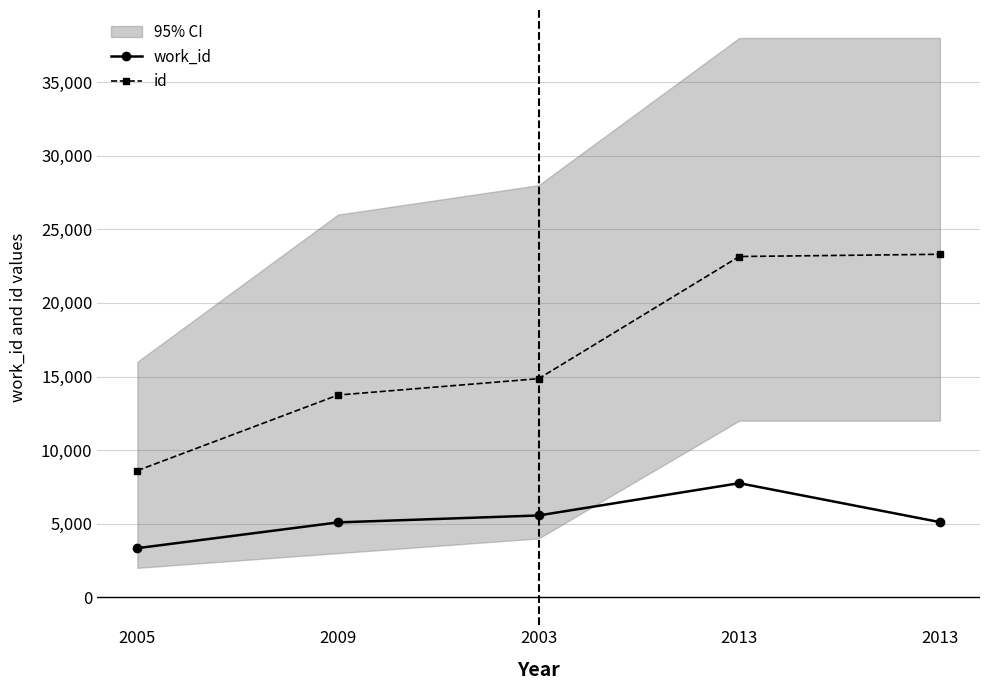

True or false: id and work_id cross at least once.

False